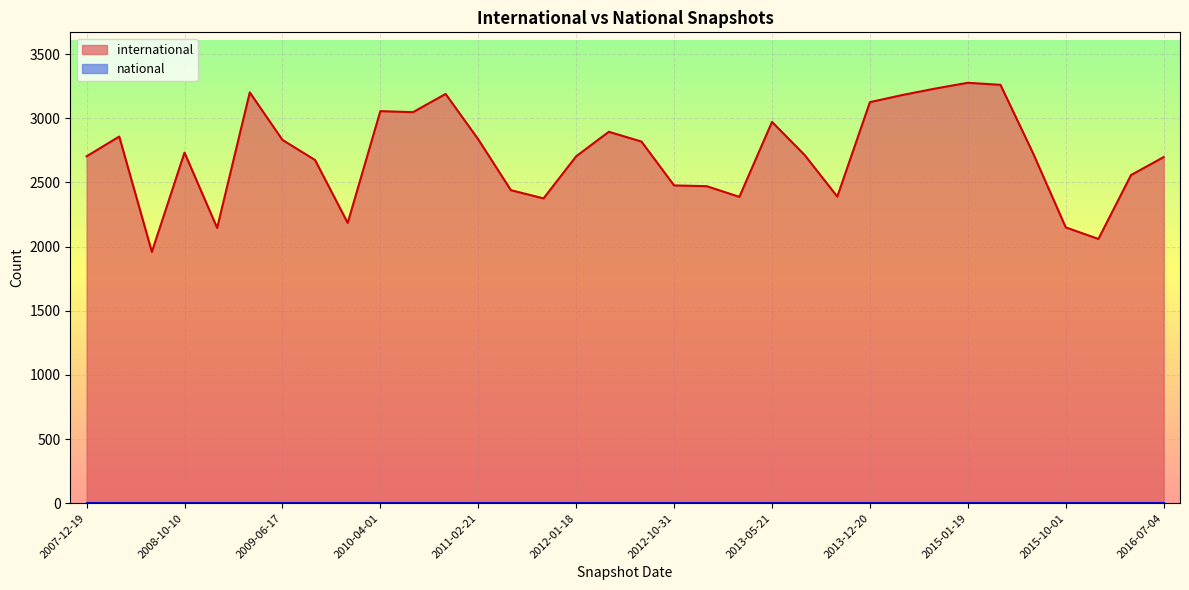

What is the value of the 26th point from the left?

3182